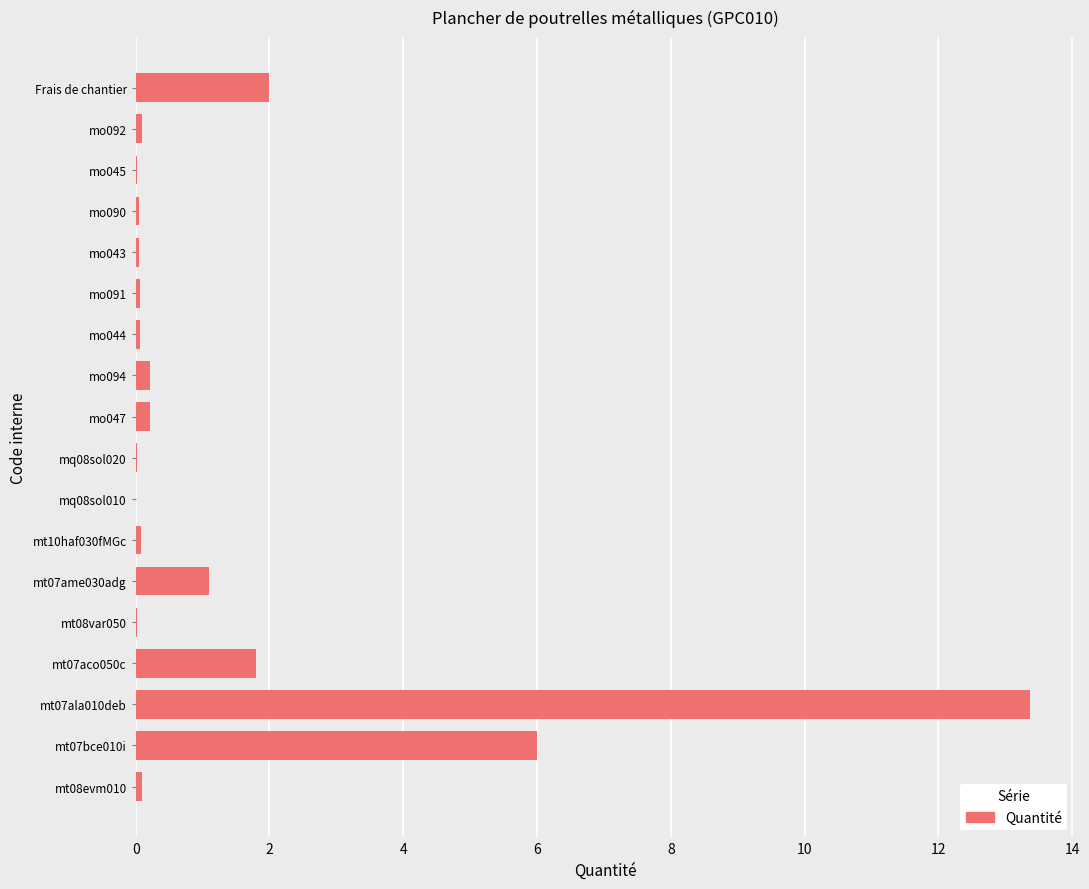

Are the bars horizontal?

Yes